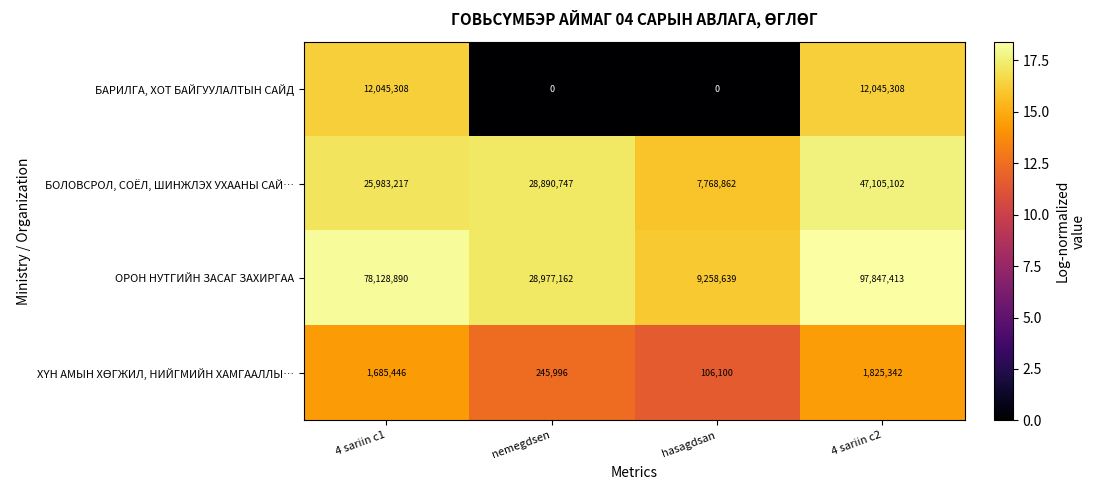

At how many categories does at least one series exceed 0?

4